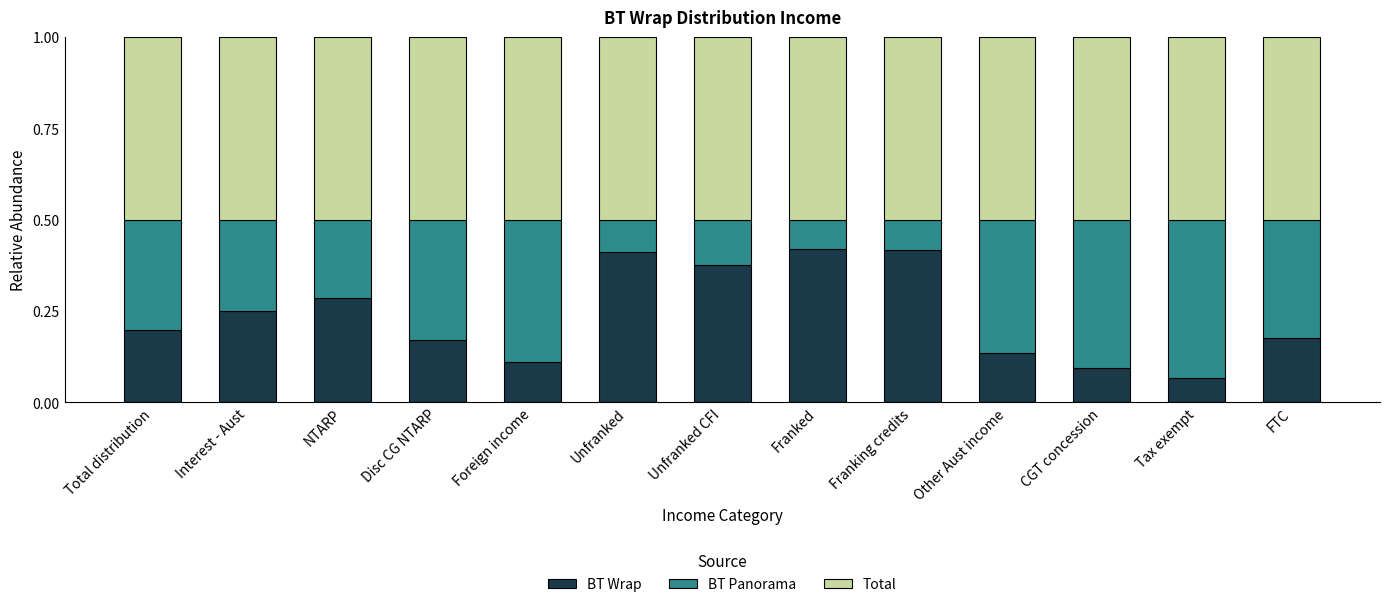

Count the BT Wrap values in the range 0 to 1.

13